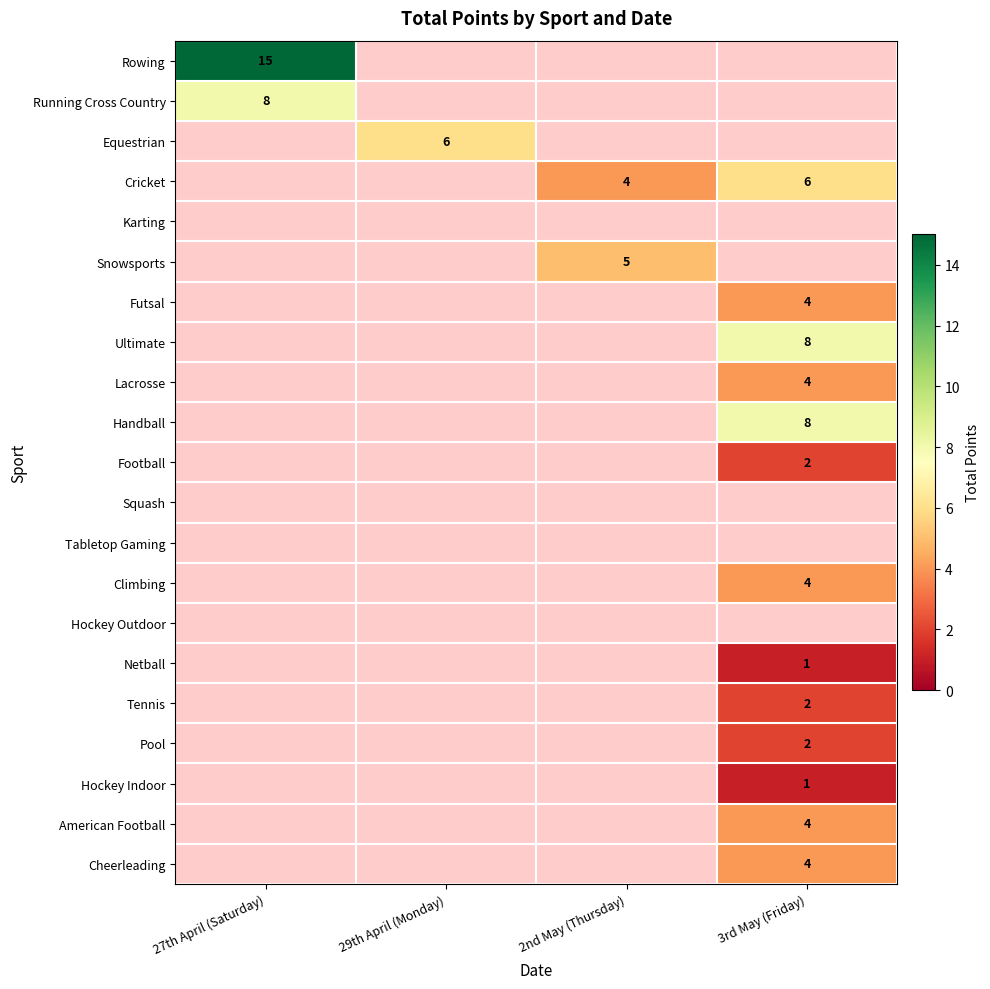

The value of Cricket at 3rd May (Friday) is 9. True or false?

False